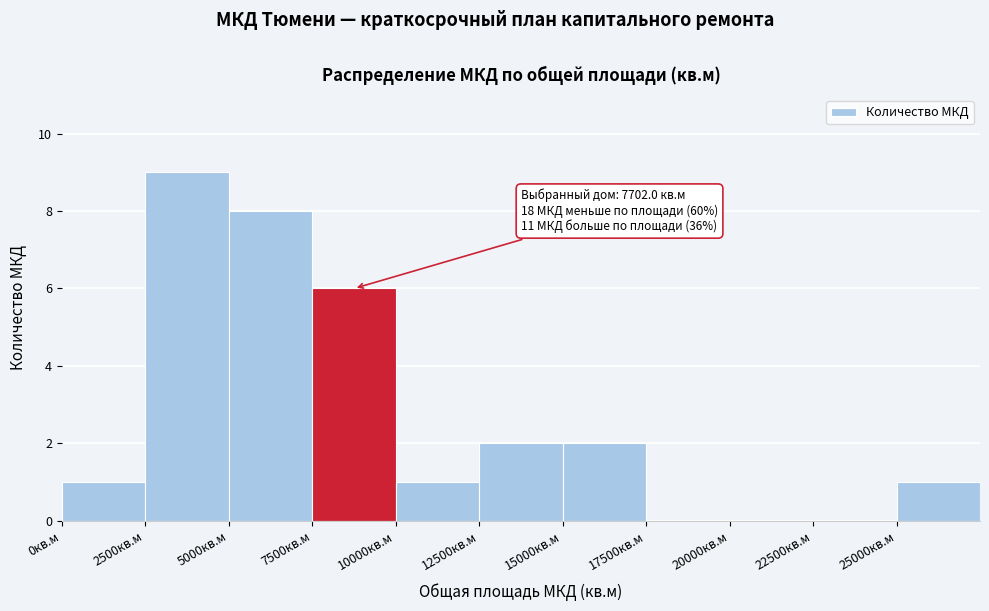

Over which range of the x-axis is the bar tallest?

2500 to 5000